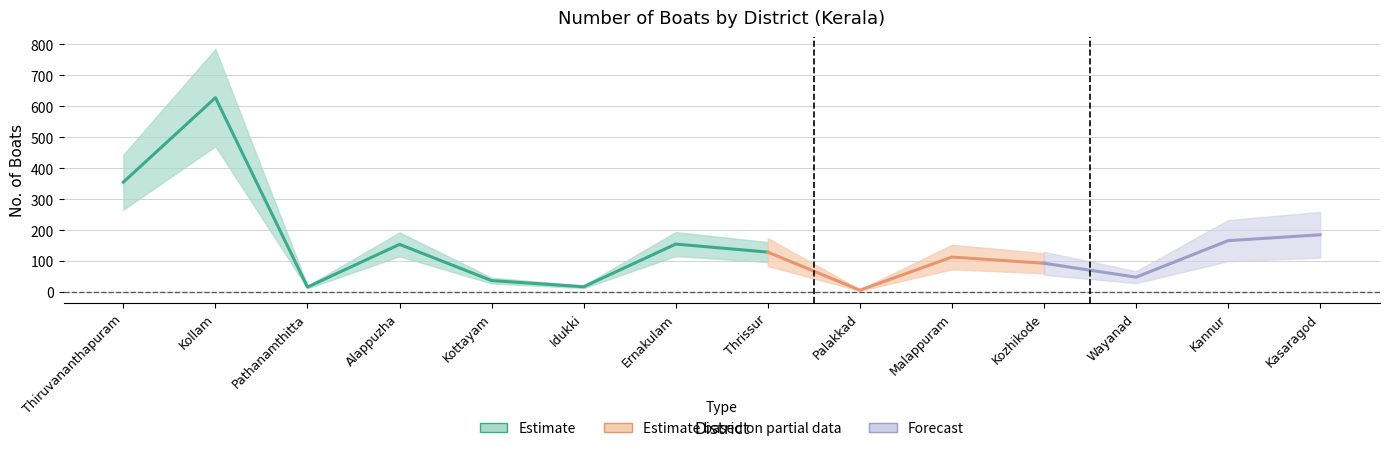

Rank the categories by value from highest to lowest.

Kollam, Thiruvananthapuram, Kasaragod, Kannur, Ernakulam, Alappuzha, Thrissur, Malappuram, Kozhikode, Wayanad, Kottayam, Idukki, Pathanamthitta, Palakkad